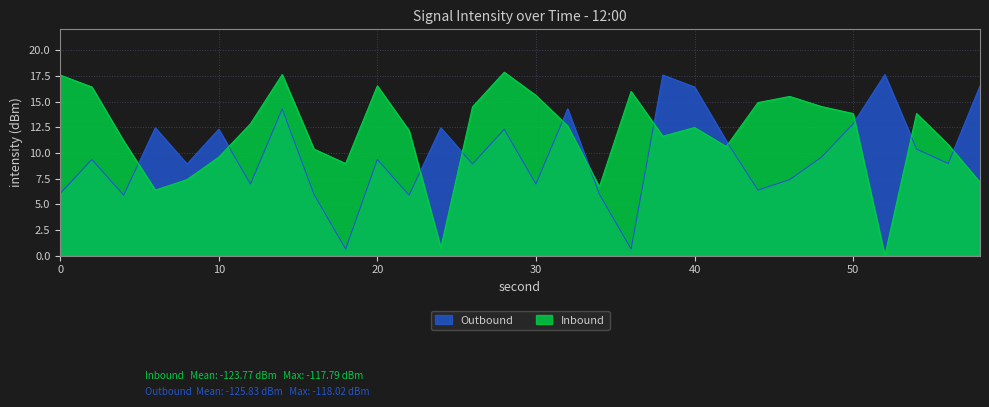

Which label corresponds to the smallest value in the chart?

52